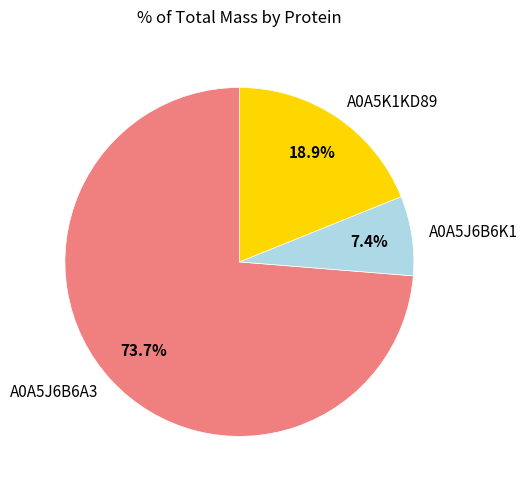

Rank the categories by value from lowest to highest.

A0A5J6B6K1, A0A5K1KD89, A0A5J6B6A3